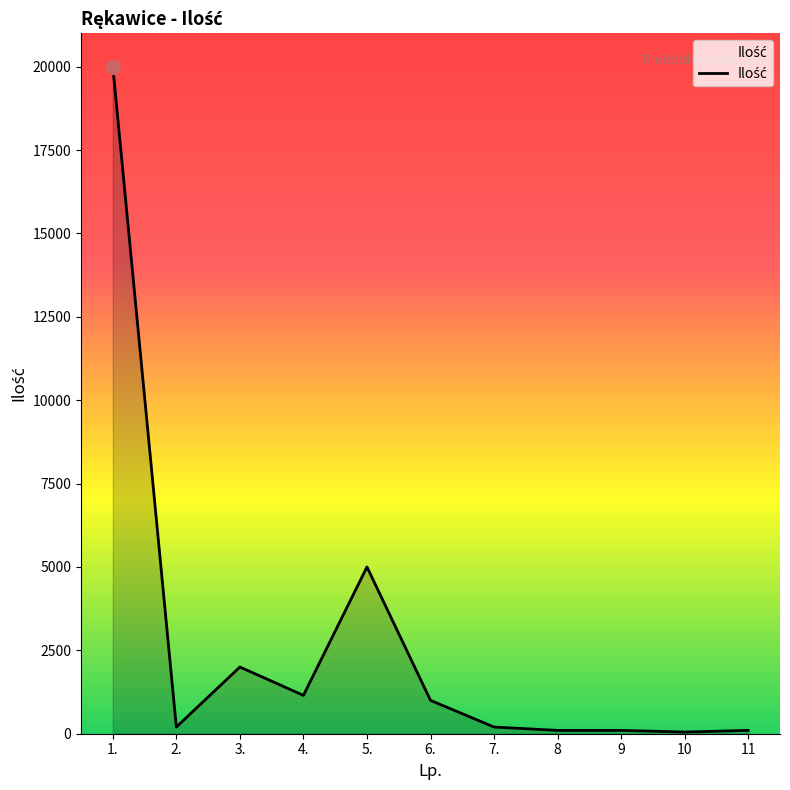

What is the maximum value shown in the chart?

20000